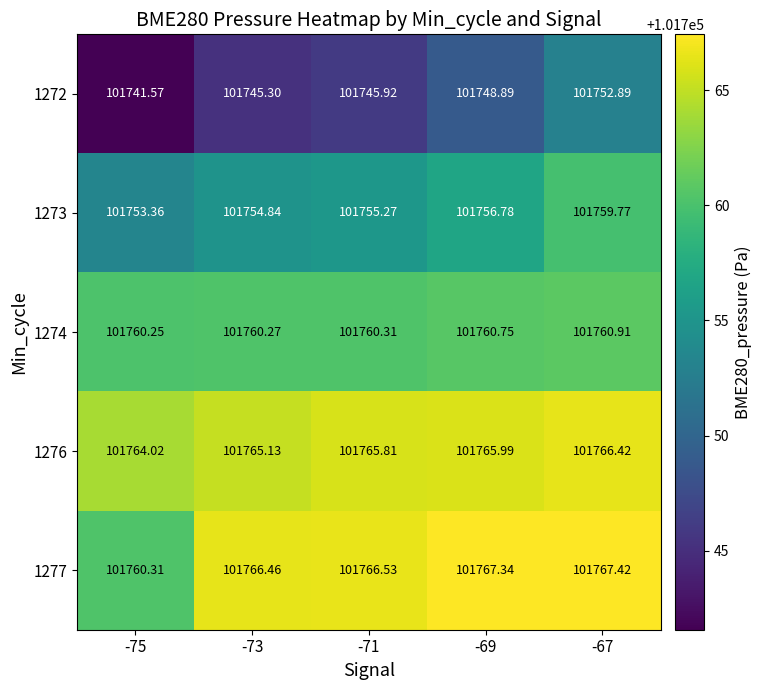

At which category is the sum across all series the highest?

-67